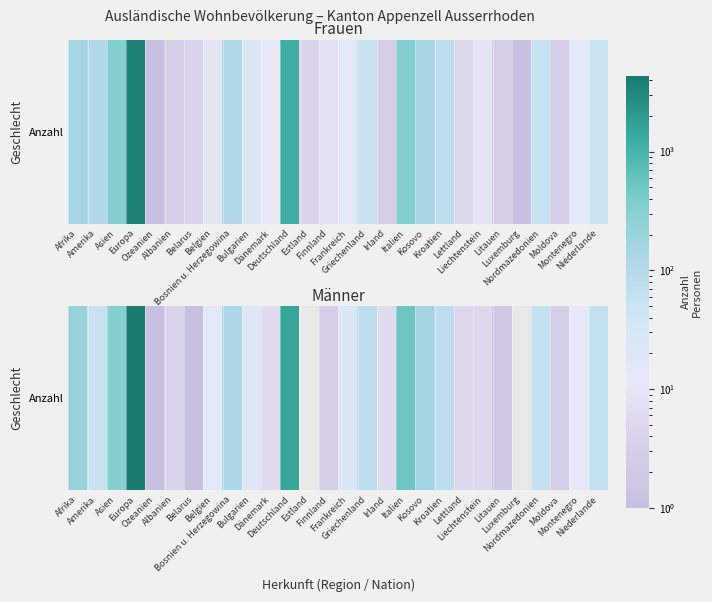

Where does the data first go above 20?

Afrika